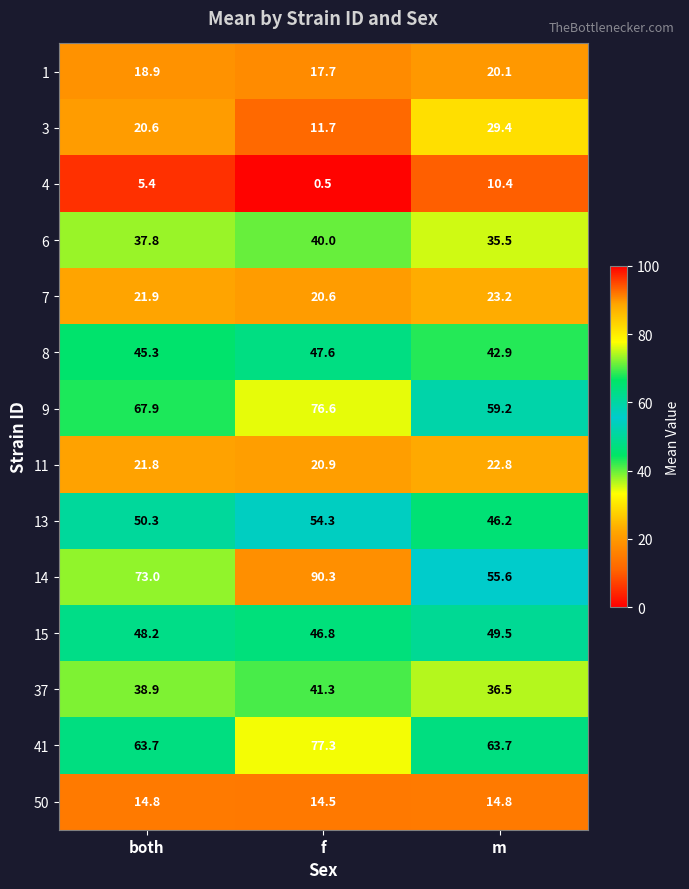

What value does the 13 series have at f?

54.3